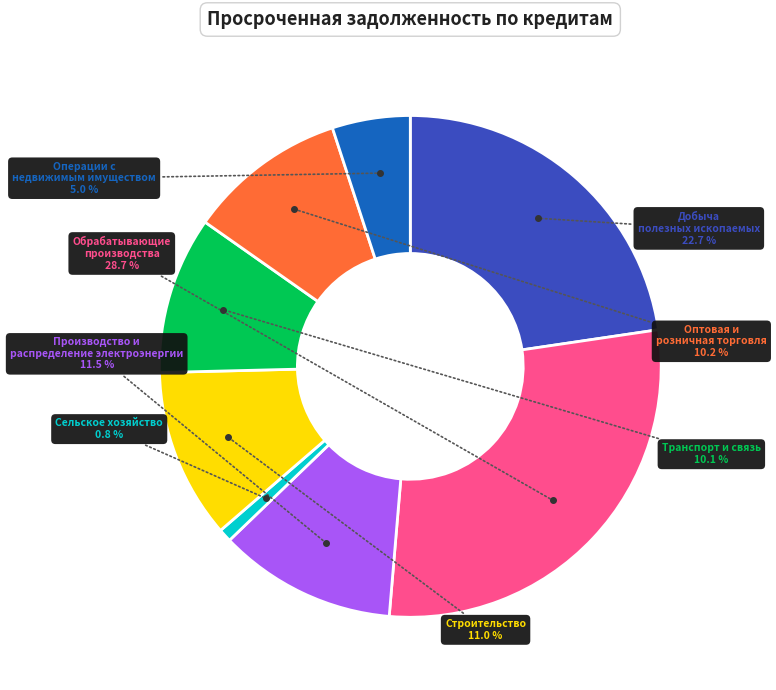

To the nearest percent, what is the difference between the largest and smallest slice percentages?

28%